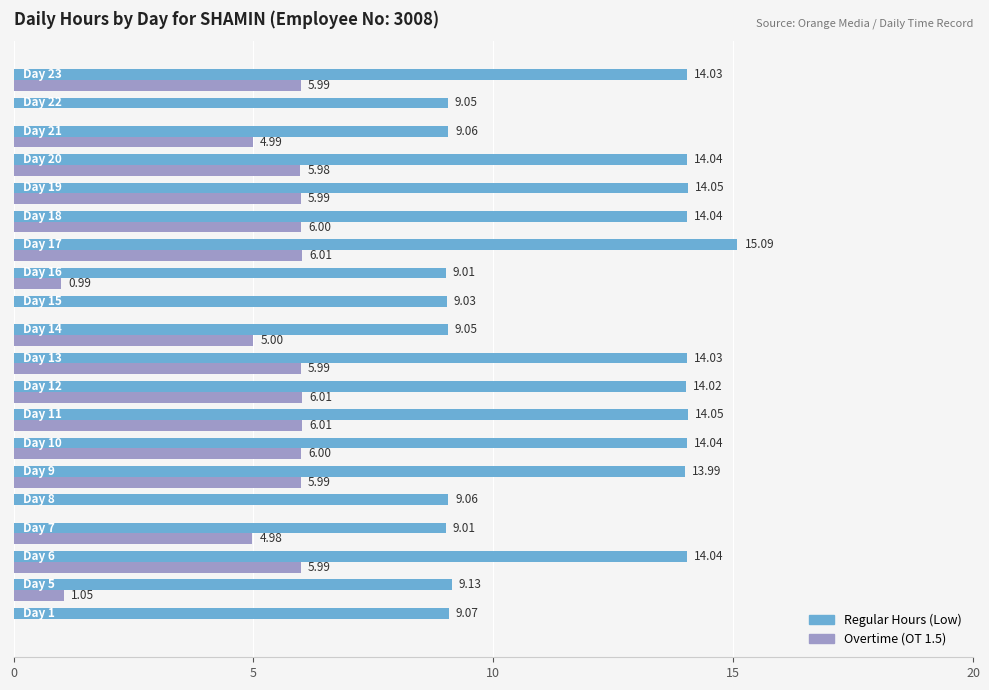

What is the sum of all Overtime (OT 1.5) values?

83.0